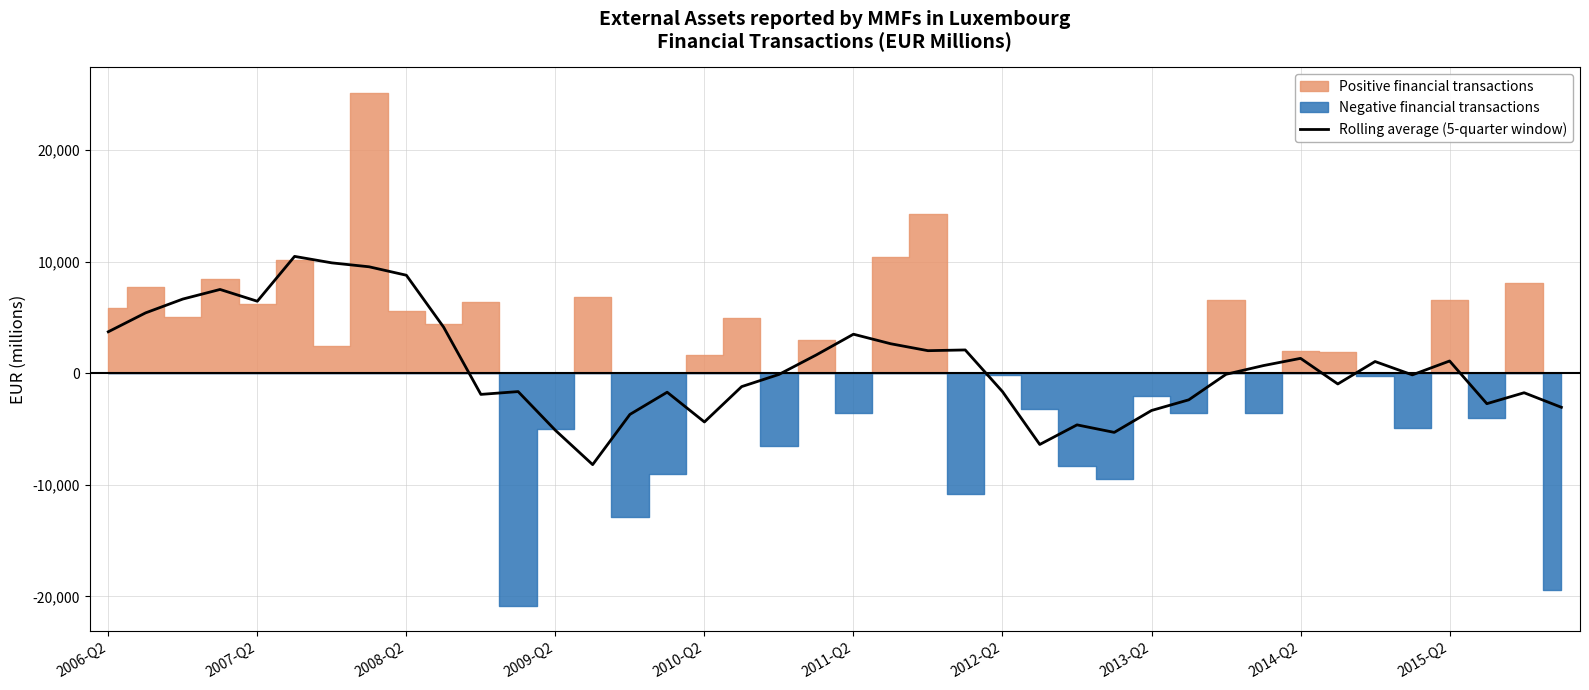

What is the minimum value for Rolling average (5-quarter window)?

-8193.1